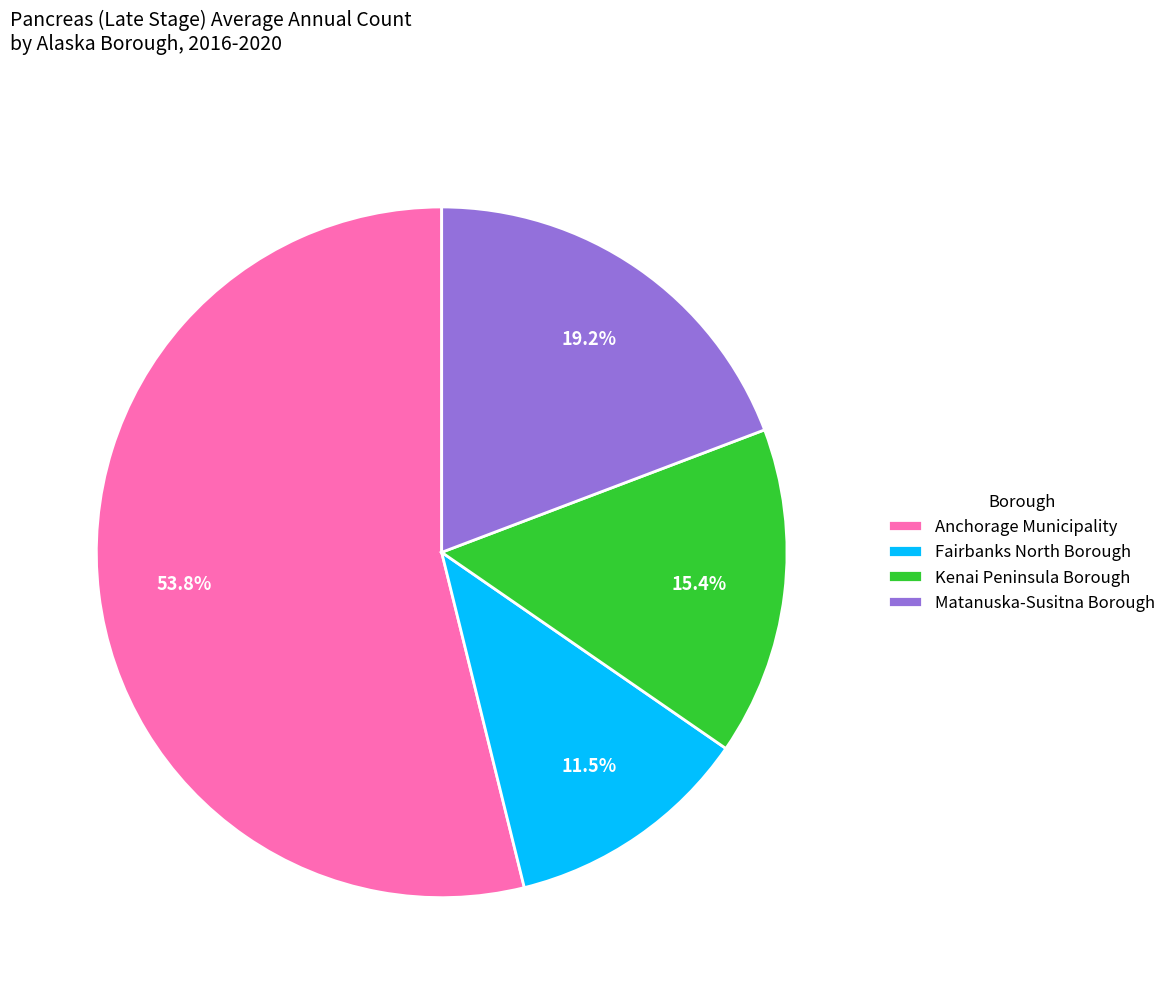

What portion of the pie excludes Kenai Peninsula Borough?

84.6%